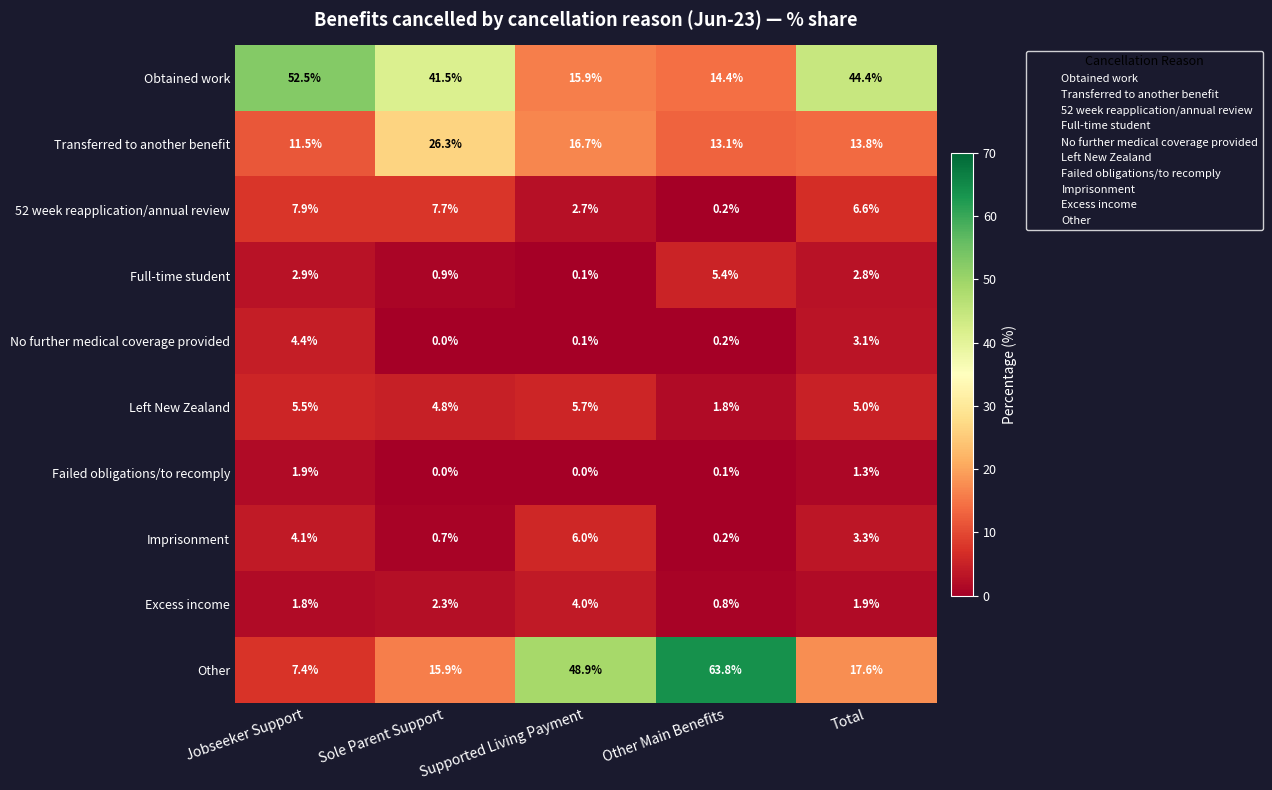

What is the difference between the highest and lowest values at Sole Parent Support?

41.5